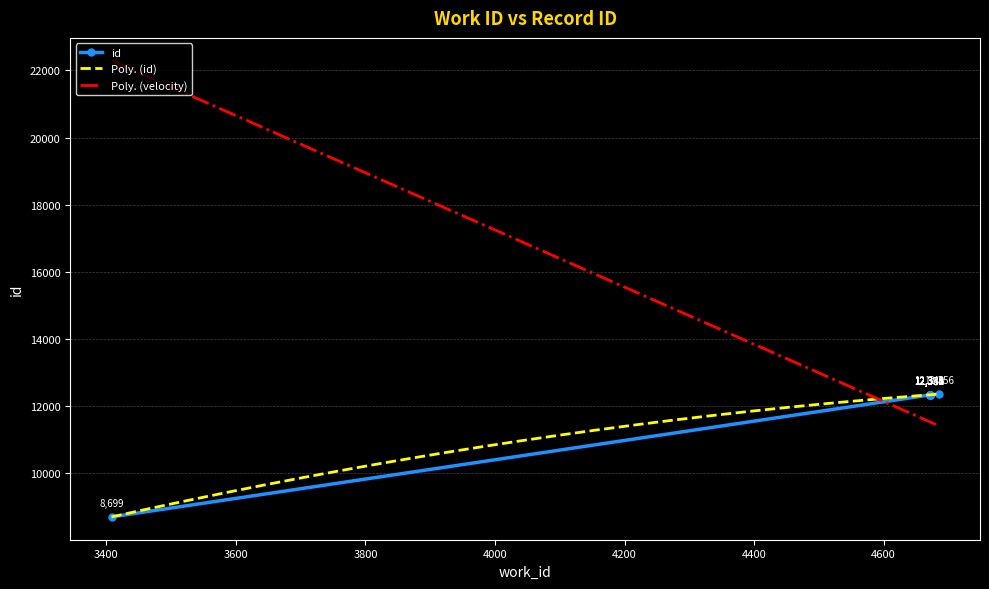

What is the value of the 2nd point from the left?

12331